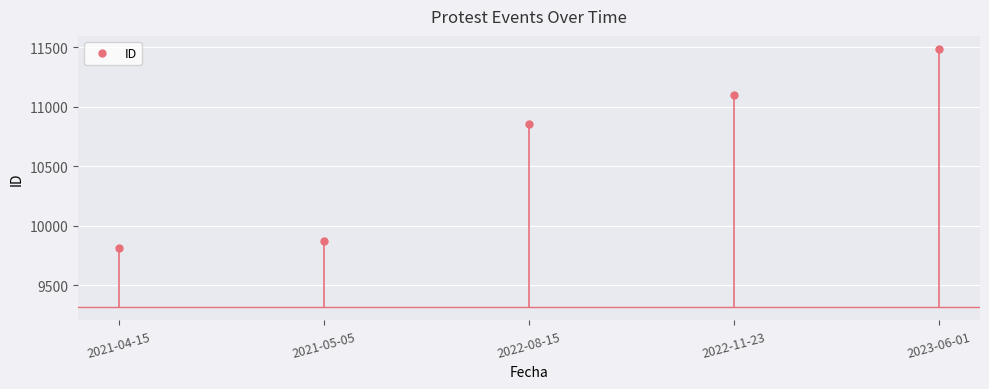

What is the ratio of the value at 2021-04-15 to the value at 2022-08-15?

0.9